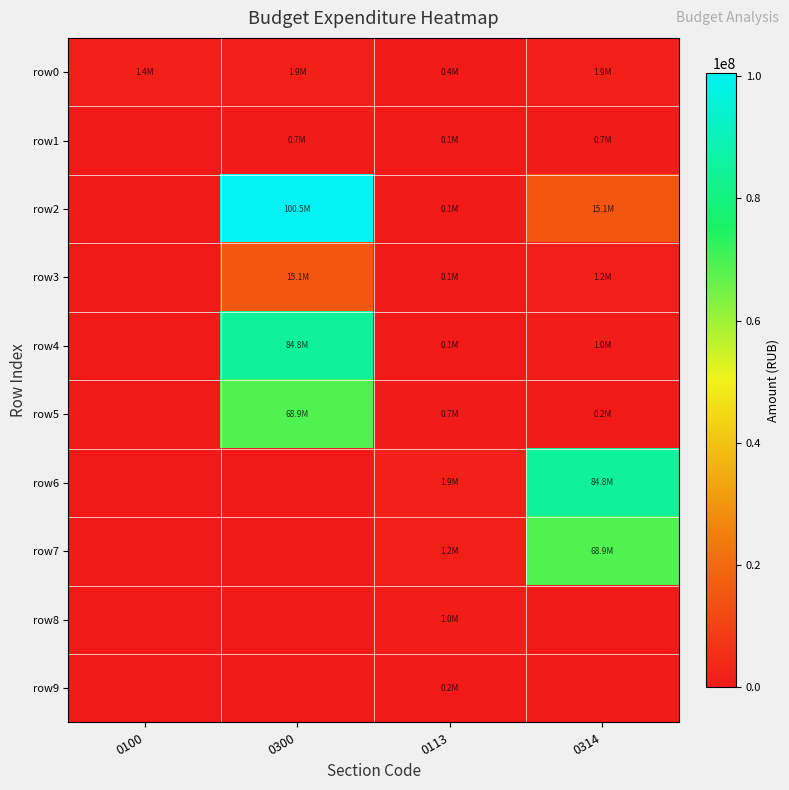

How many categories are shown in the chart?

4